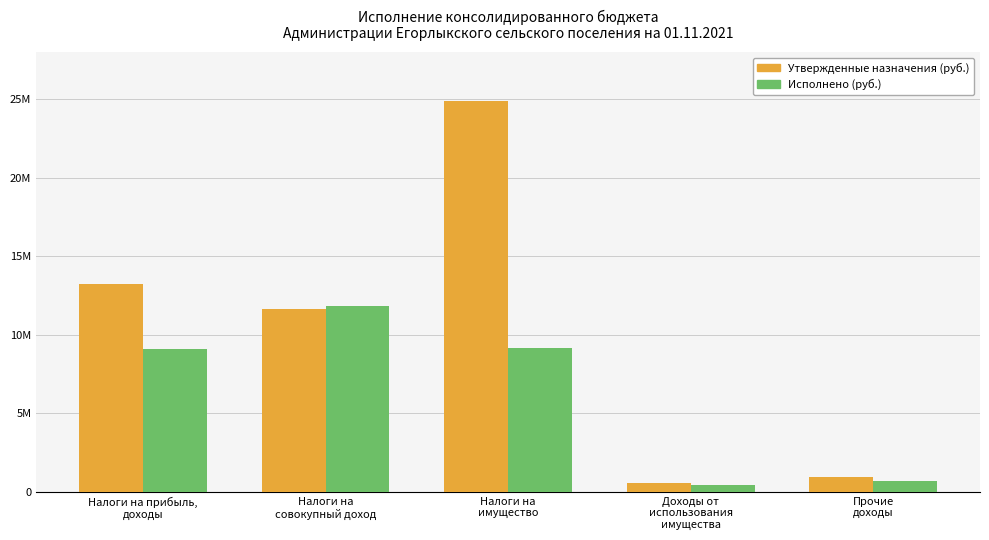

What is the difference between the maximum and minimum values in the Утвержденные назначения (руб.) series?

24303900.0